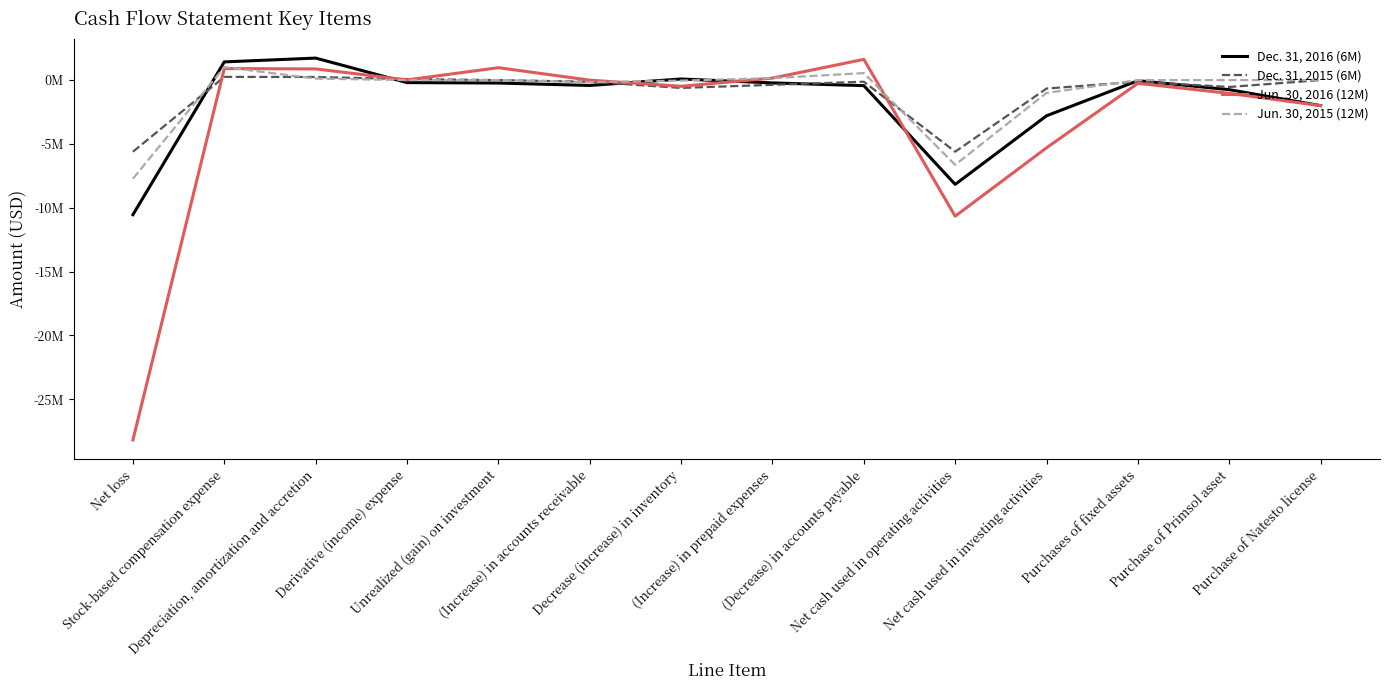

Between Net loss and Stock-based compensation expense, which series saw the biggest shift?

Jun. 30, 2016 (12M)